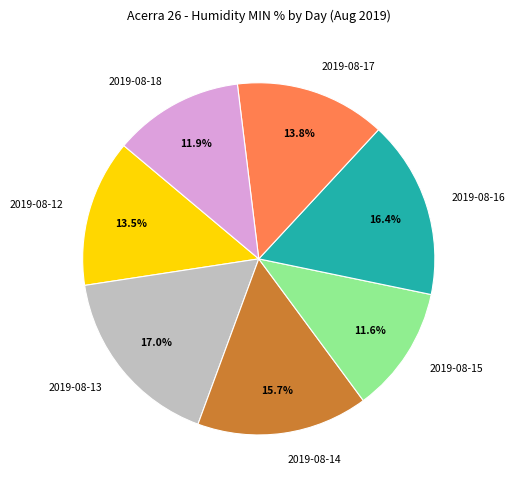

Which slice is the largest?

2019-08-13